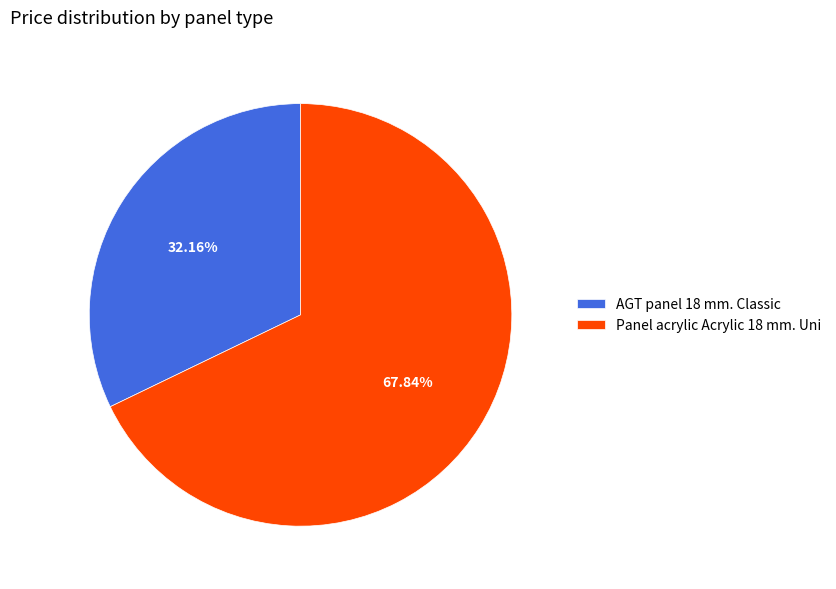

Is it true that AGT panel 18 mm. Classic is 32% of the pie?

True